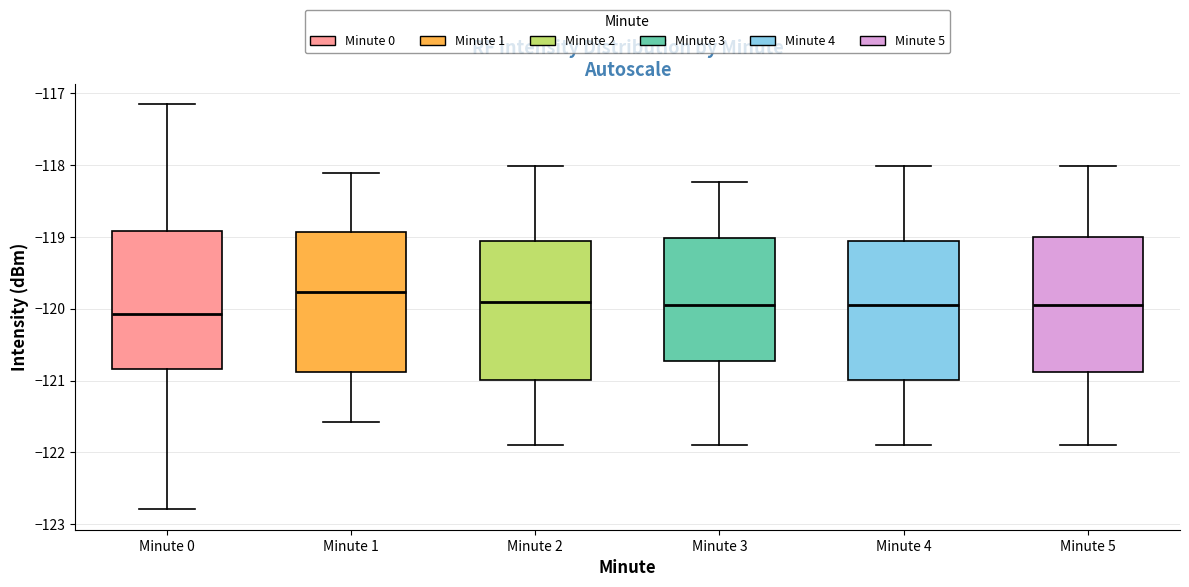

Reading left to right, read every box against the y-axis: the position of its median line, the range the box covers, and the ends of its whiskers. The values are not printed on the chart, so give them approximately, as read against the axis.

Minute 0: median -120.1, box -120.8 to -118.9, whiskers -122.8 to -117.2
Minute 1: median -119.8, box -120.9 to -118.9, whiskers -121.6 to -118.1
Minute 2: median -119.9, box -121.0 to -119.1, whiskers -121.9 to -118.0
Minute 3: median -119.9, box -120.7 to -119.0, whiskers -121.9 to -118.2
Minute 4: median -120.0, box -121.0 to -119.1, whiskers -121.9 to -118.0
Minute 5: median -120.0, box -120.9 to -119.0, whiskers -121.9 to -118.0